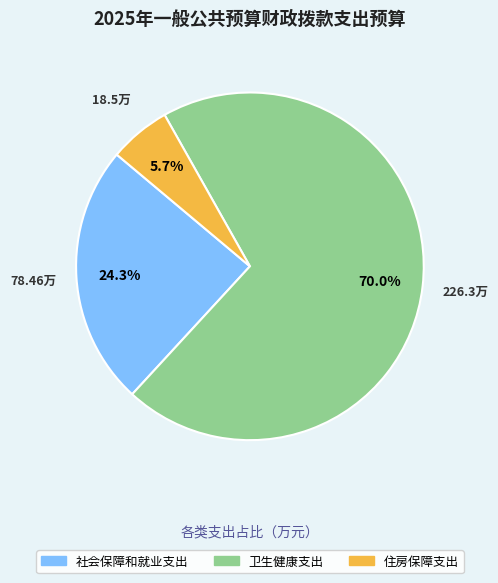

To the nearest percent, what is the difference between the largest and smallest slice percentages?

64%